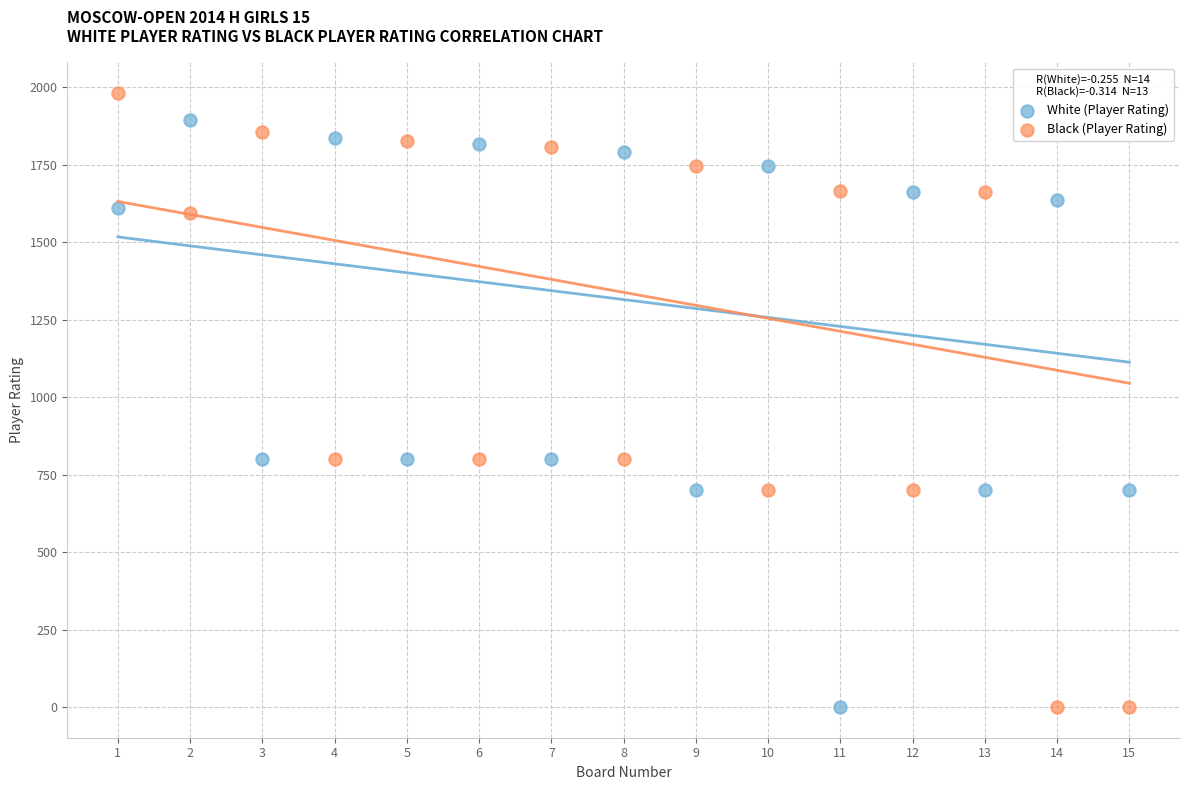

What is the X range (max minus min) for the scatter plot?

14